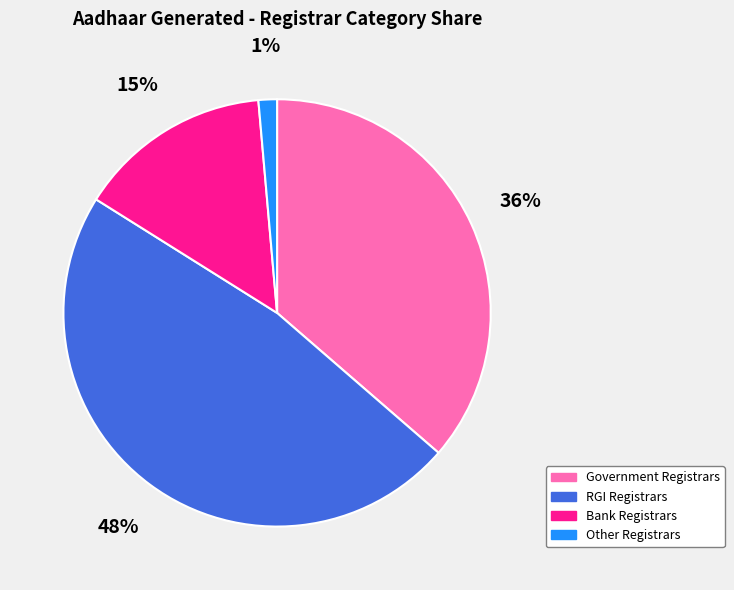

To the nearest percent, what is the difference between the Other Registrars and Government Registrars slice percentages?

35%